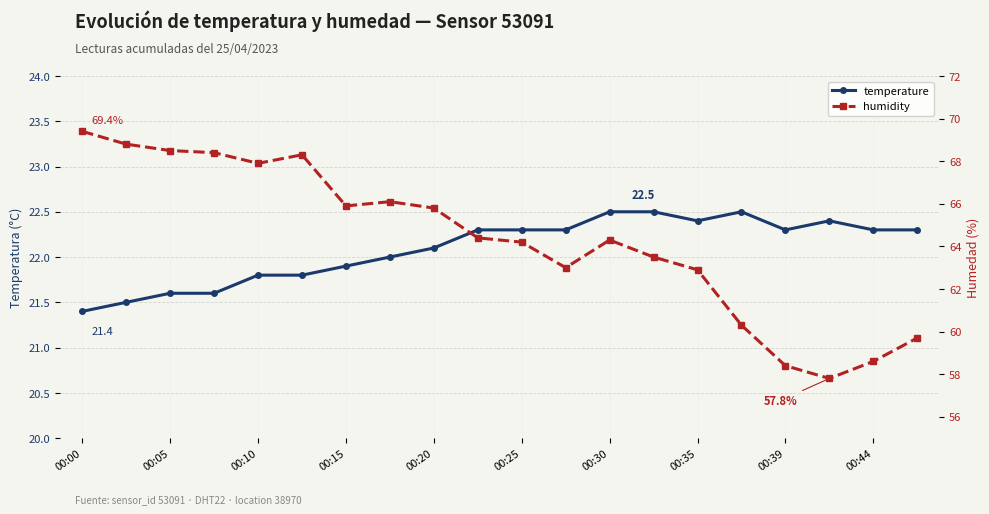

The value of humidity at 13 is 63.5. True or false?

True